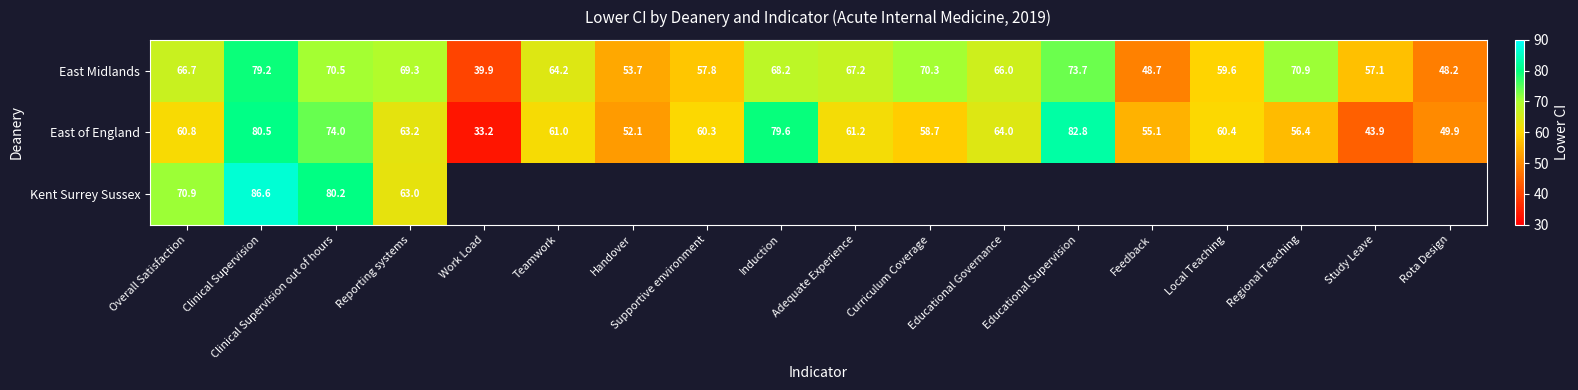

What is the highest value of the East Midlands series?

79.2